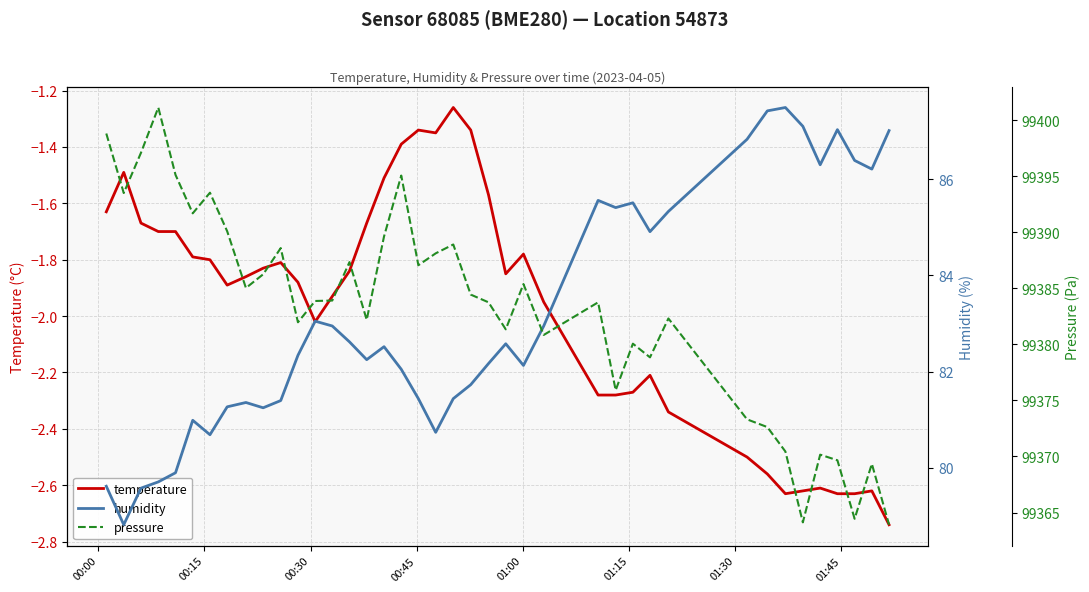

List the series in order of their peak value, highest first.

pressure, humidity, temperature